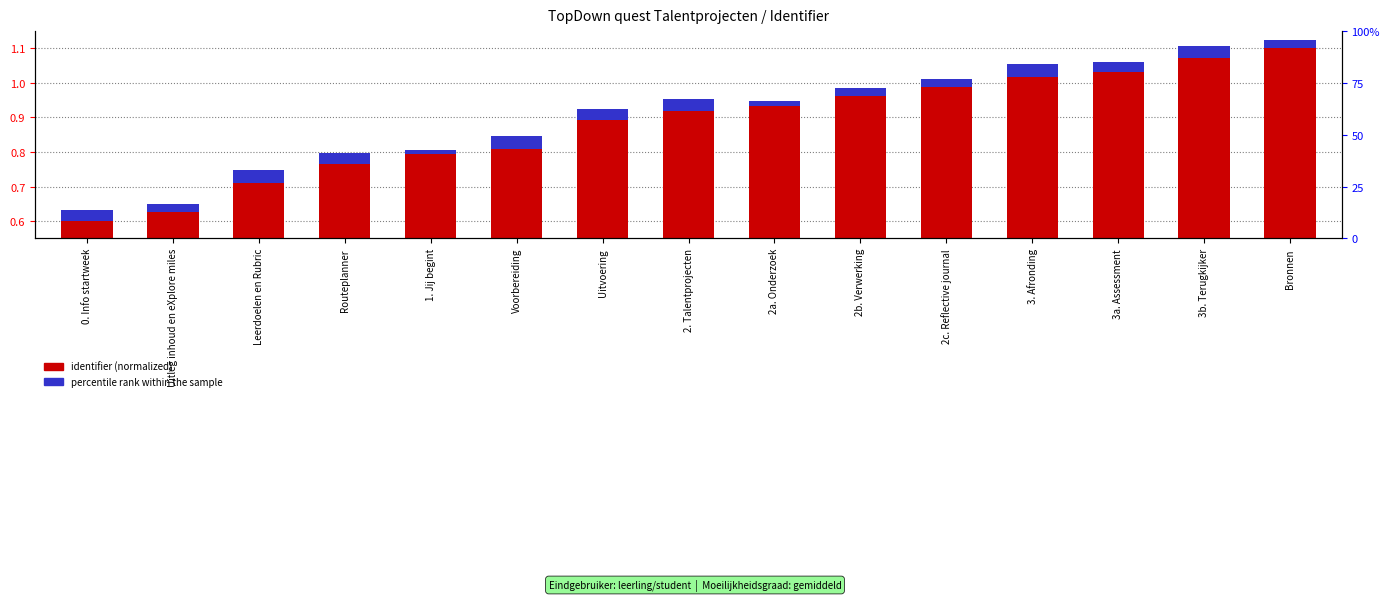

What is the greatest value displayed?

1.1